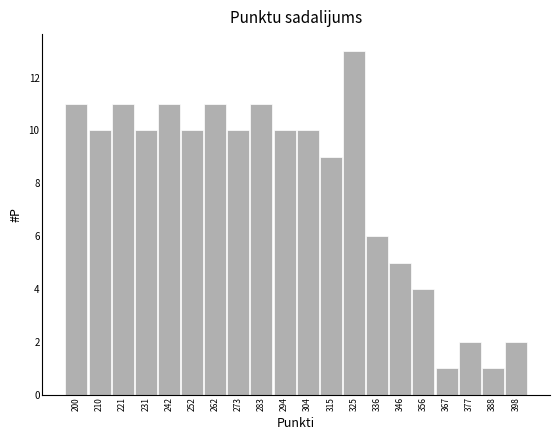

How tall is the bar that spans 310 to 320 on the x-axis? Neither the bar edges nor the heights are printed on the chart, so give them approximately, as read against the axes.

9